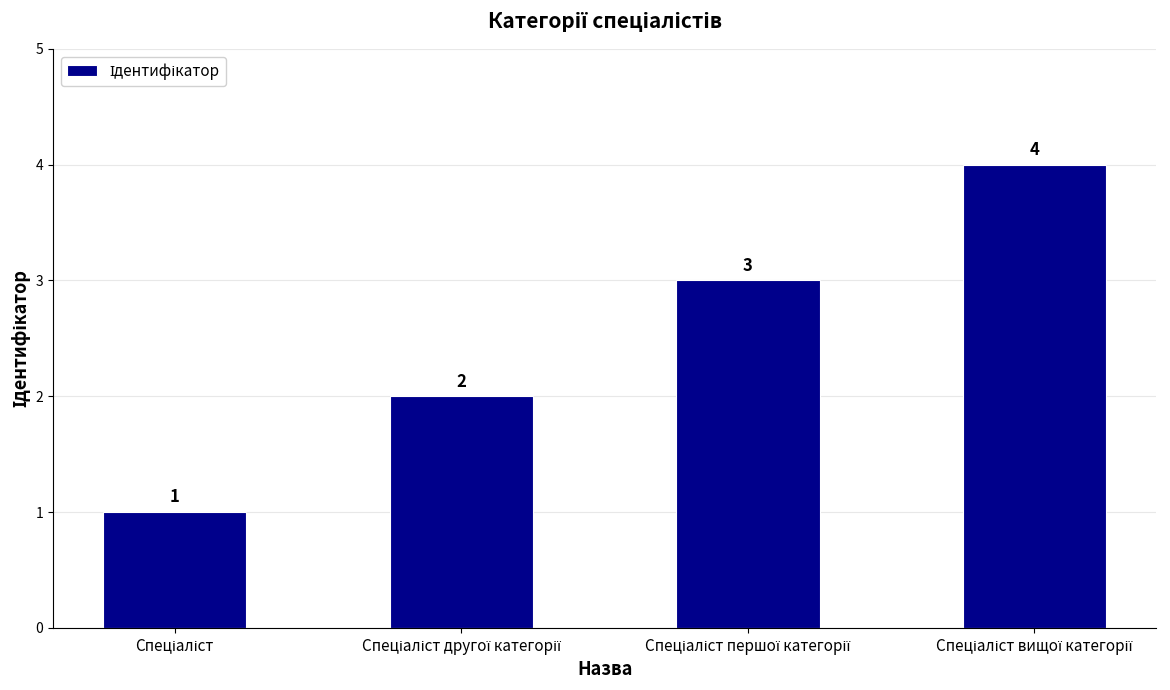

How many bars are there in total?

4